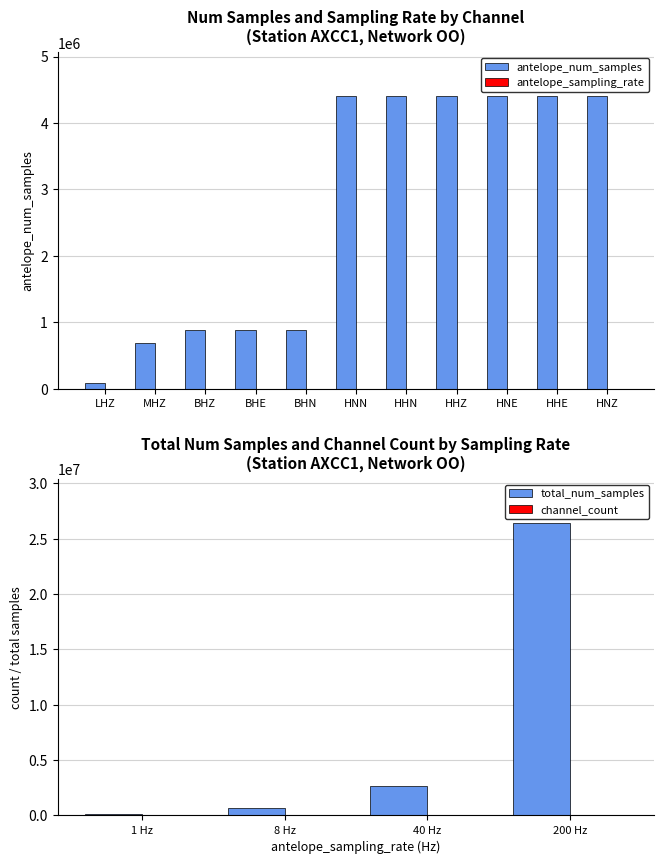

What is the sum of all antelope_sampling_rate values?

1329